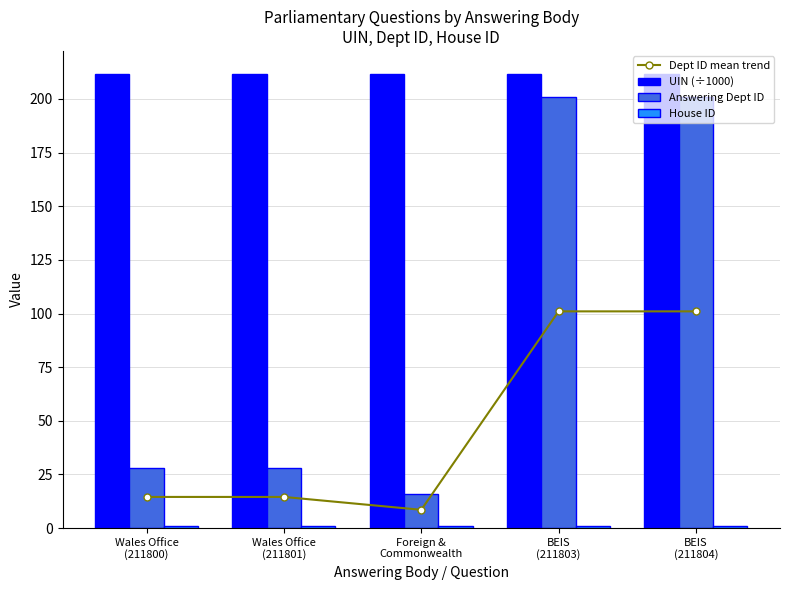

What is the approximate value of House ID at BEIS
(211803)?

1.0